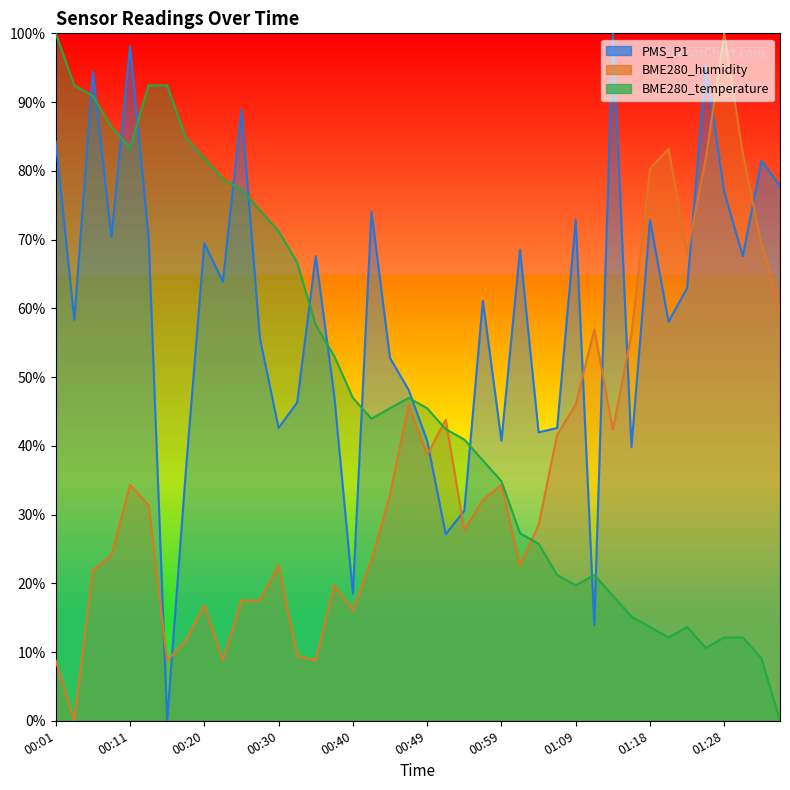

At which category is the sum across all series the highest?

00:11